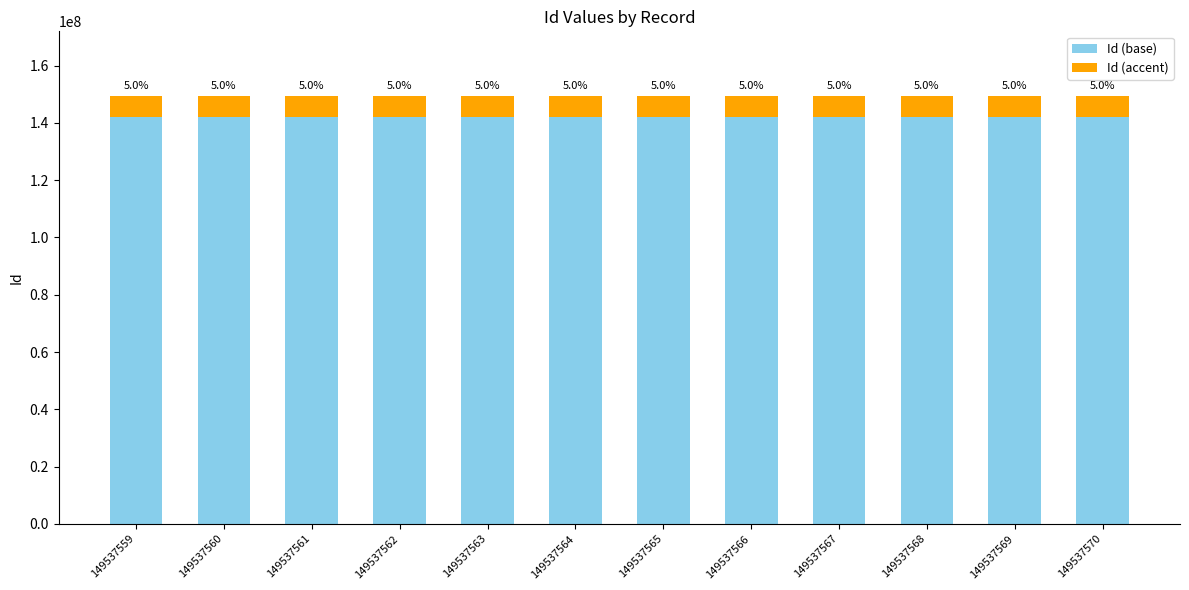

The value of Id (base) at 149537565 is 142060686.8. True or false?

True